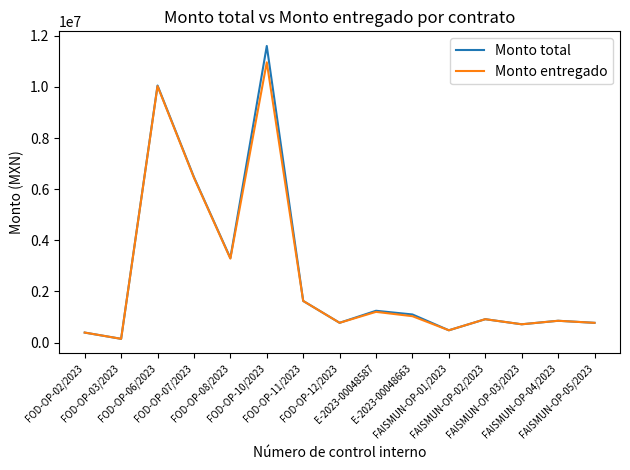

What is the total value across all series at FOD-OP-12/2023?

1543139.0